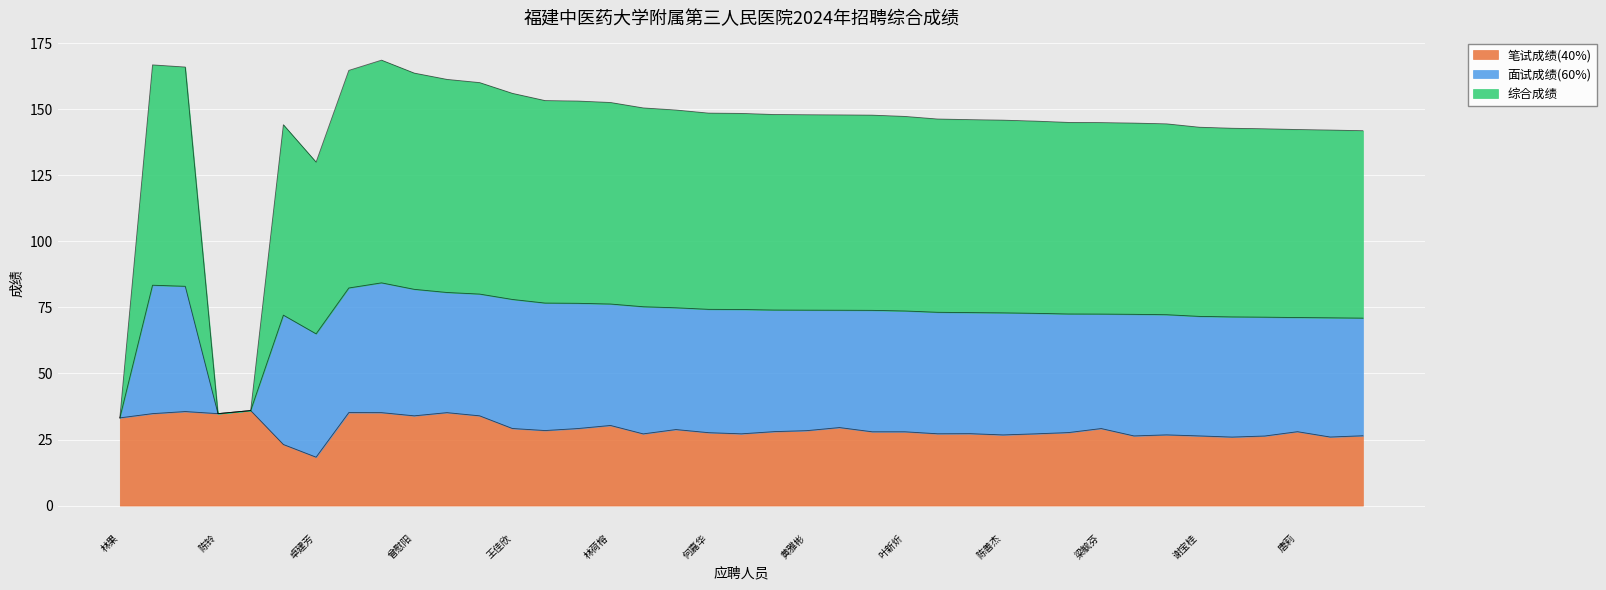

The value of 笔试成绩(40%) at 吴彤 is 46.0. True or false?

False